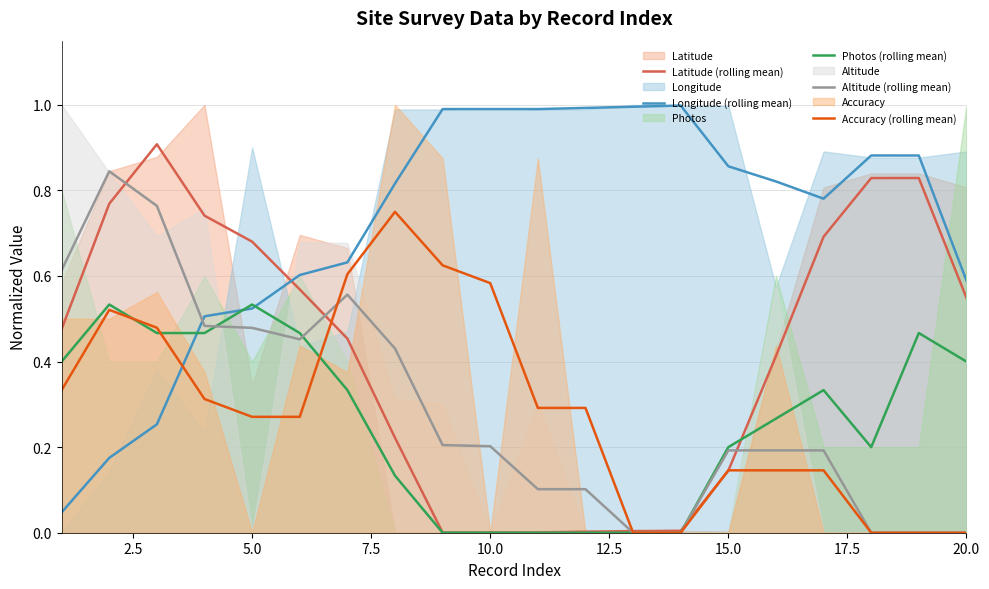

What is the difference between the maximum and second lowest values in the Longitude (rolling mean) series?

0.8